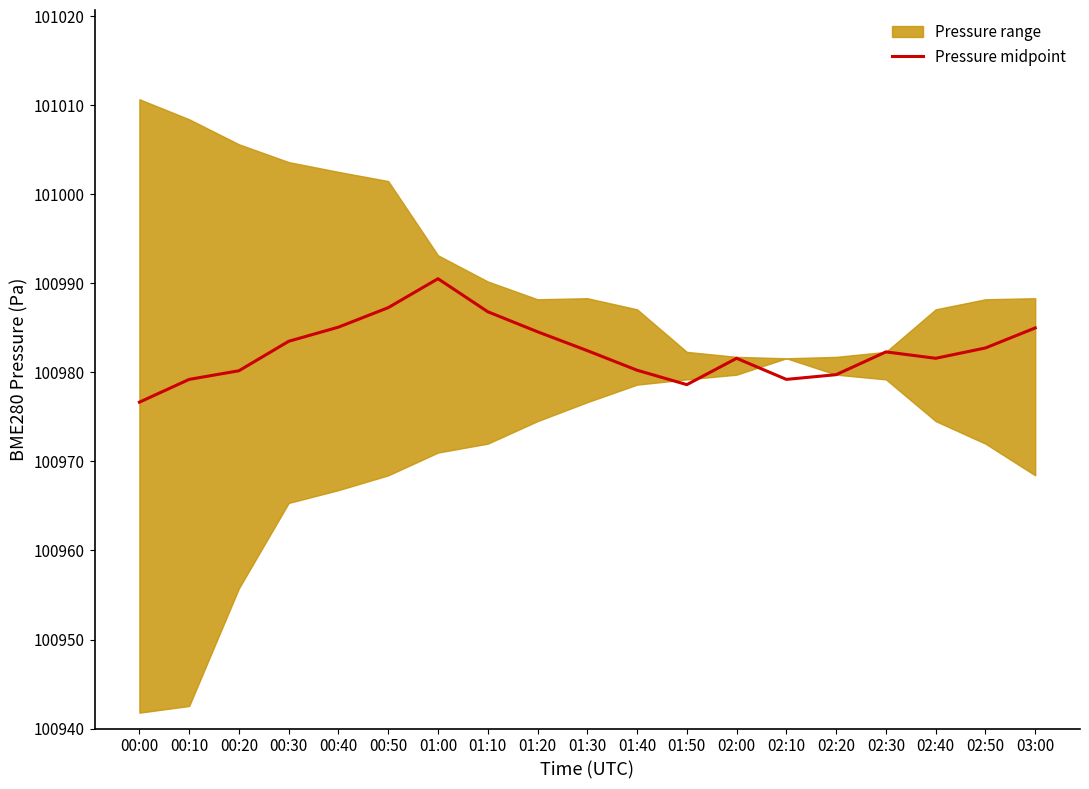

What is the label of the 4th point from the left?

00:30